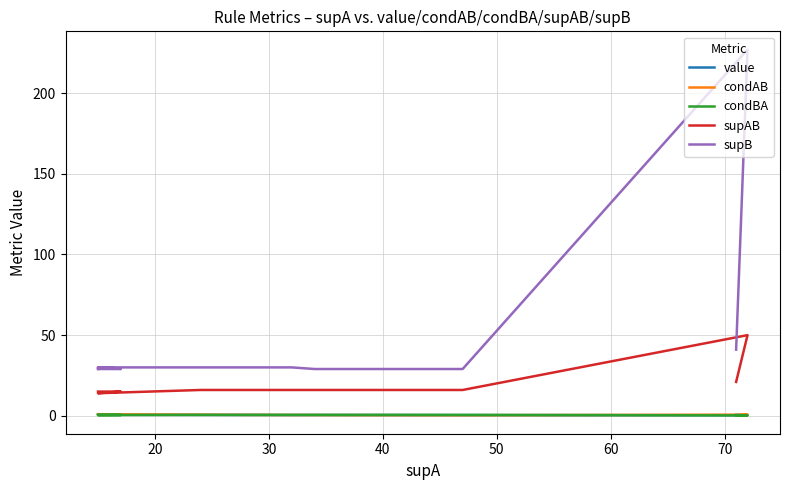

How many condBA values are between 0 and 1?

16